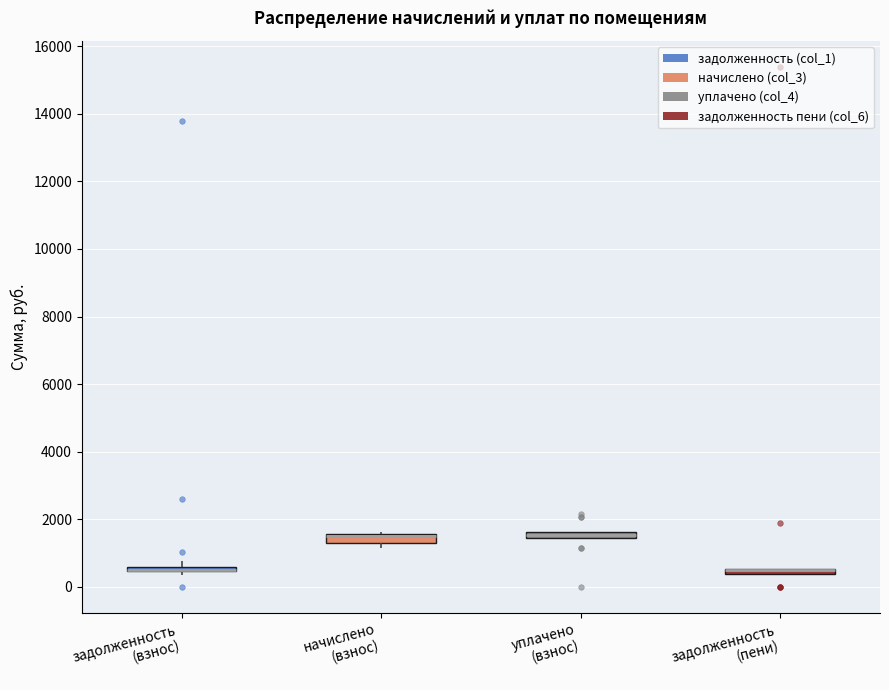

Where is the lower edge of the box for уплачено (взнос) on the y-axis? The values are not printed on the chart, so give them approximately, as read against the axis.

1400